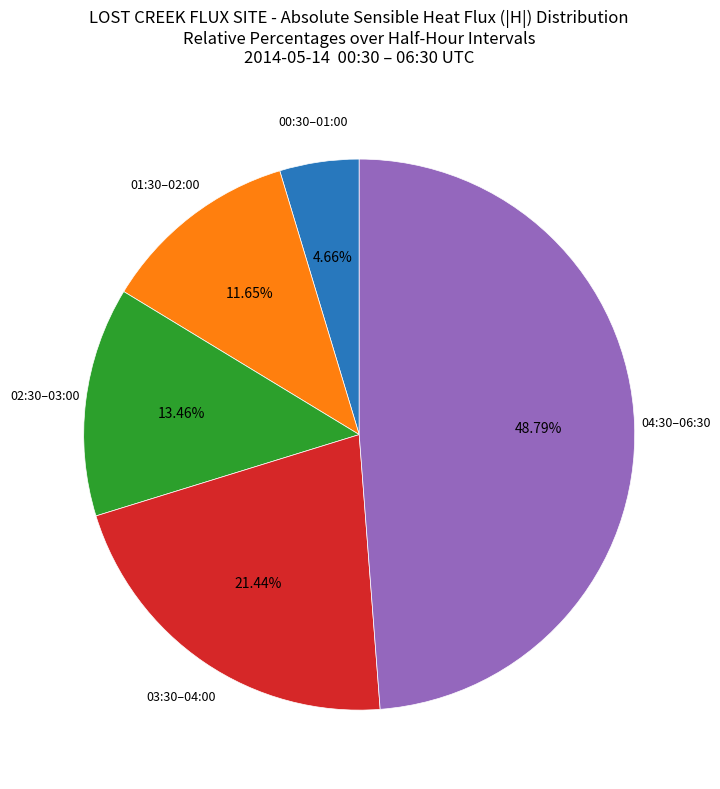

Is there a majority slice in this chart?

No